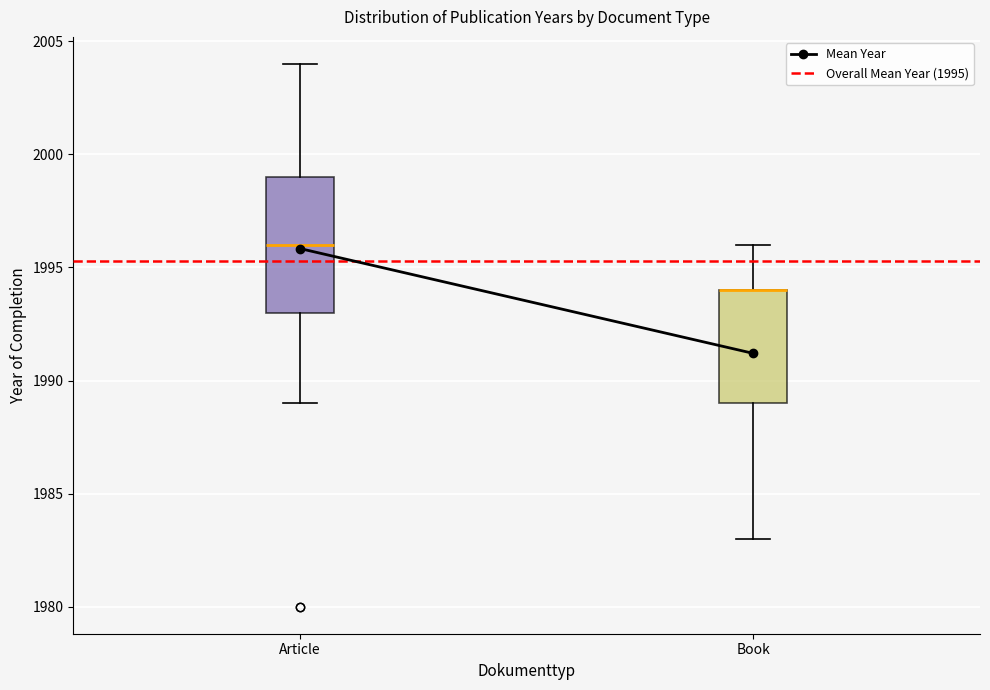

Where is the upper edge of the box for Book on the y-axis? The values are not printed on the chart, so give them approximately, as read against the axis.

1994